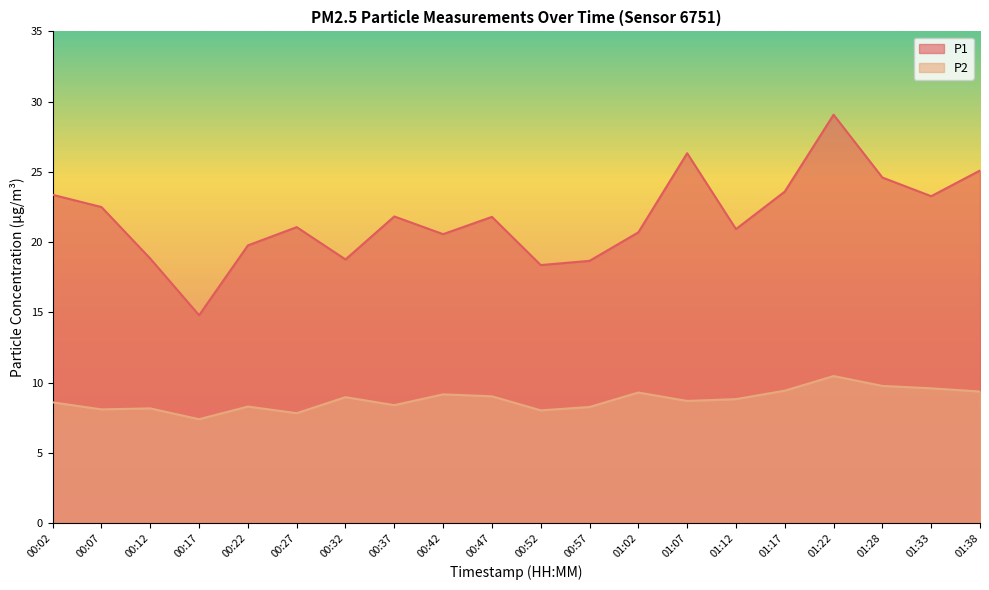

Rank the series by their maximum value, from lowest to highest.

P2, P1